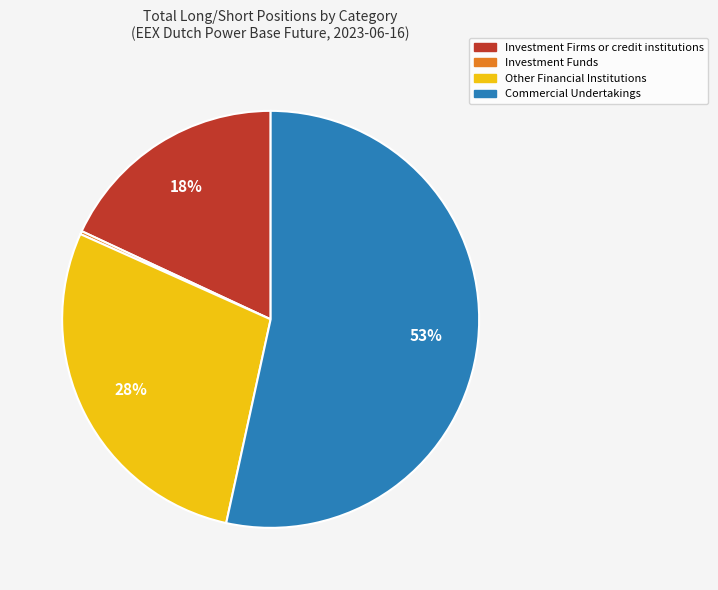

Do Commercial Undertakings and Other Financial Institutions together represent more than half of the pie?

Yes